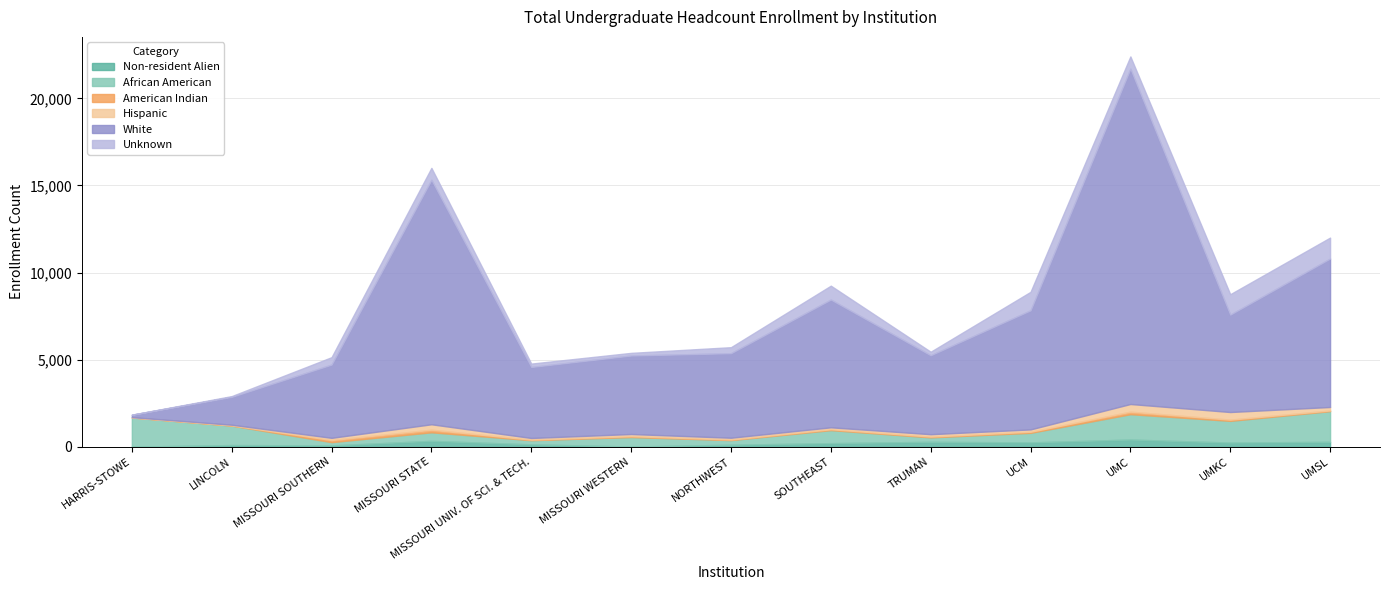

What is the difference between the highest and lowest values at MISSOURI SOUTHERN?

4119